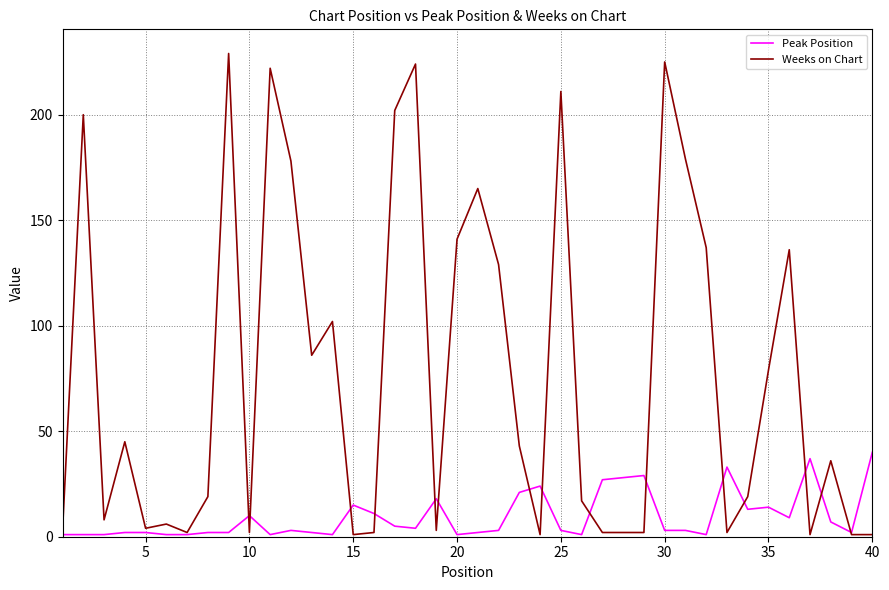

What are all the series names shown in the legend?

Peak Position, Weeks on Chart